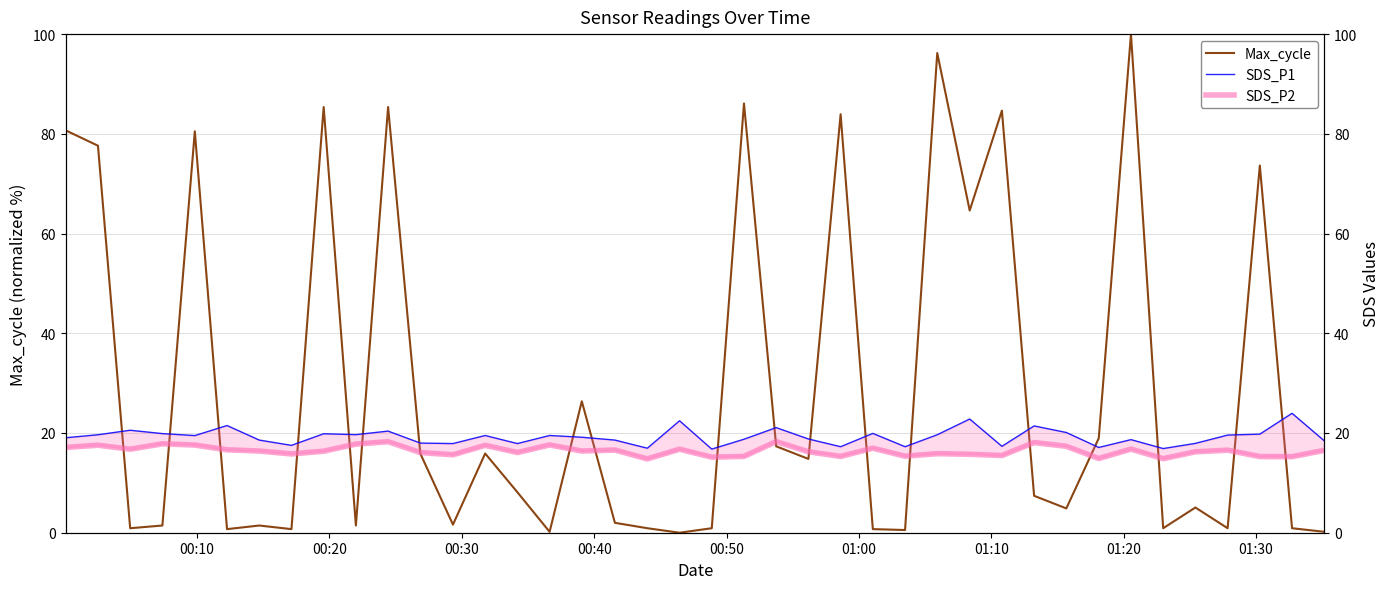

True or false: SDS_P2 and Max_cycle cross at least once.

True